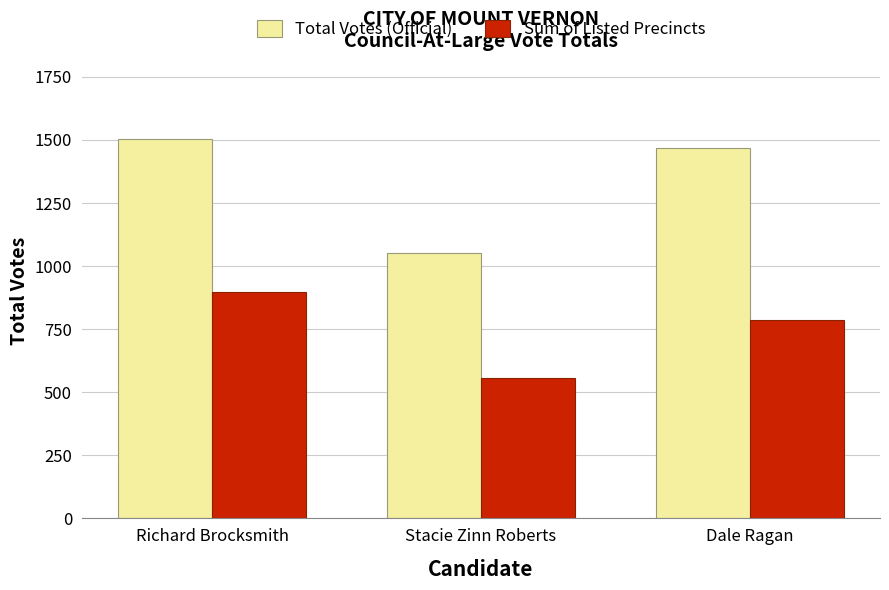

Rank the series at Dale Ragan from lowest to highest value.

Sum of Listed Precincts, Total Votes (Official)